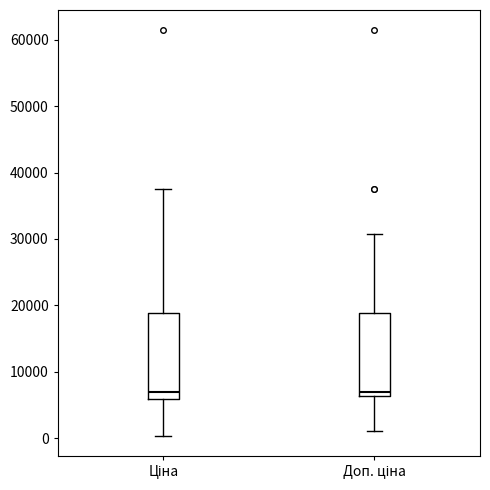

Reading left to right, read every box against the y-axis: the position of its median line, the range the box covers, and the ends of its whiskers. The values are not printed on the chart, so give them approximately, as read against the axis.

Ціна: median 7000, box 6000 to 19000, whiskers 0 to 38000
Доп. ціна: median 7000, box 6000 to 19000, whiskers 1000 to 31000